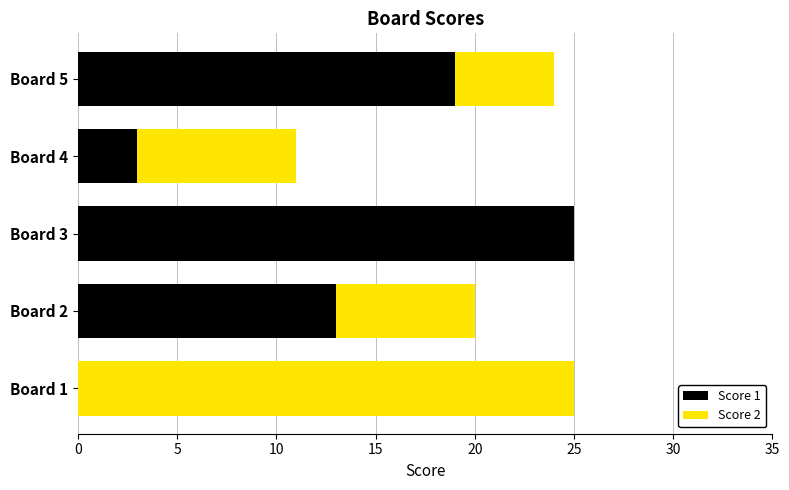

How many values in Score 1 are above zero?

4